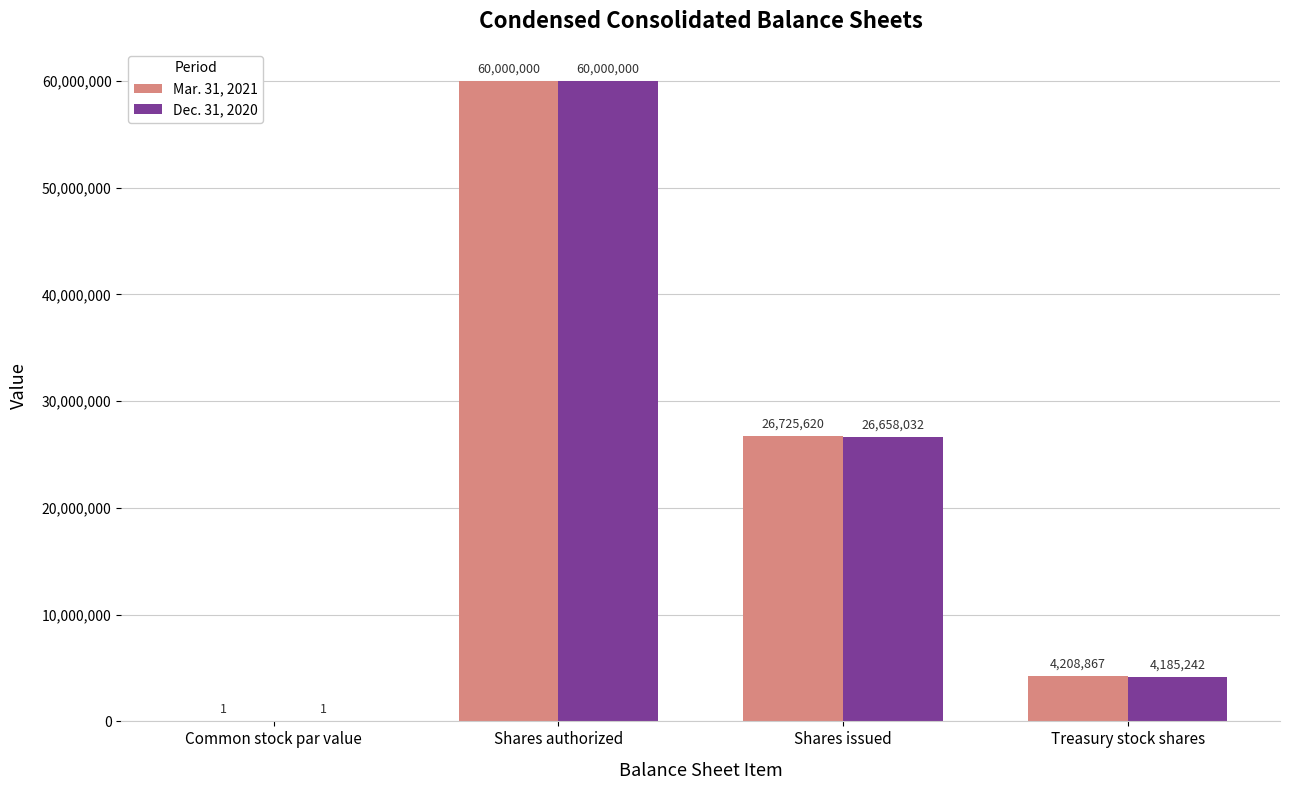

Which series changed the most between Common stock par value and Shares issued?

Mar. 31, 2021